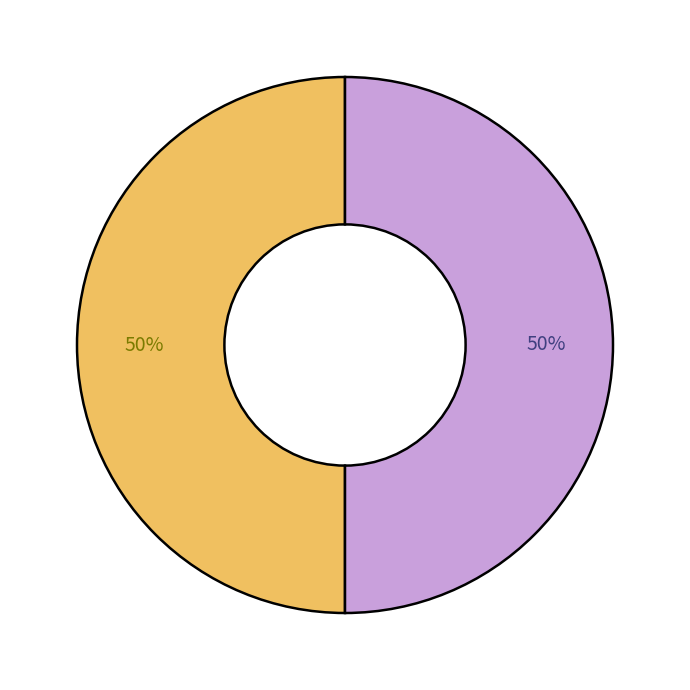

To the nearest percent, what is the average slice percentage?

50%